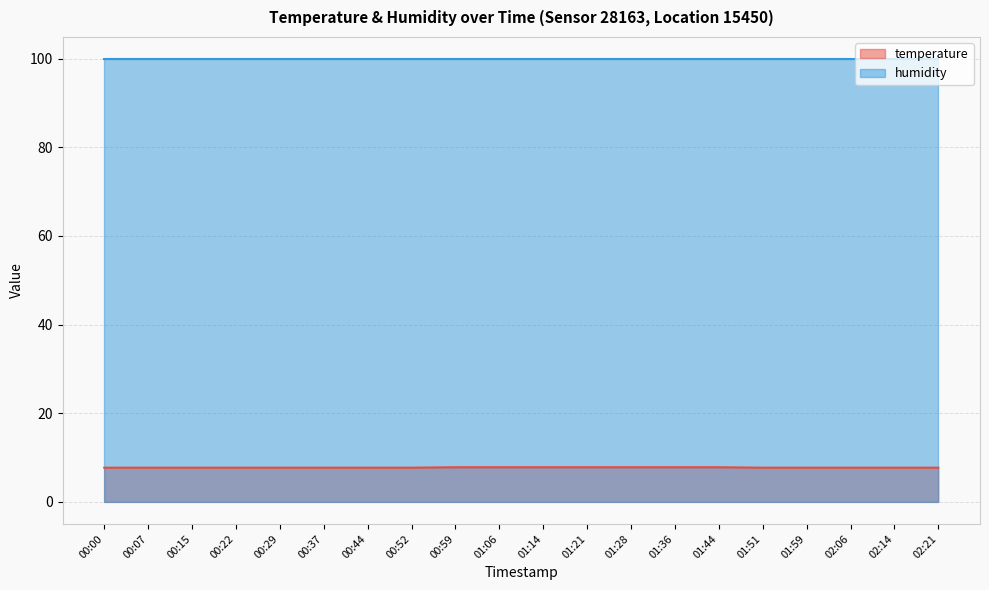

What is the label of the 3rd point from the right?

02:06